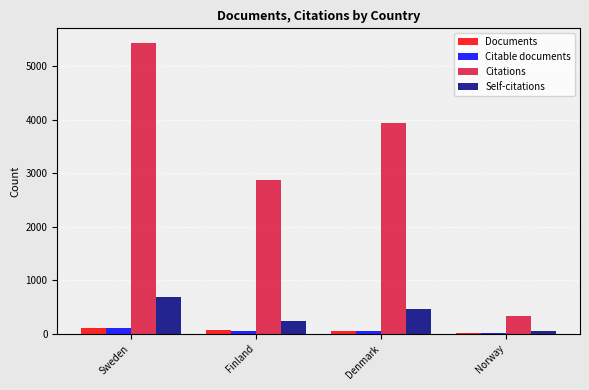

The Self-citations series shows 687 at Denmark. True or false?

False